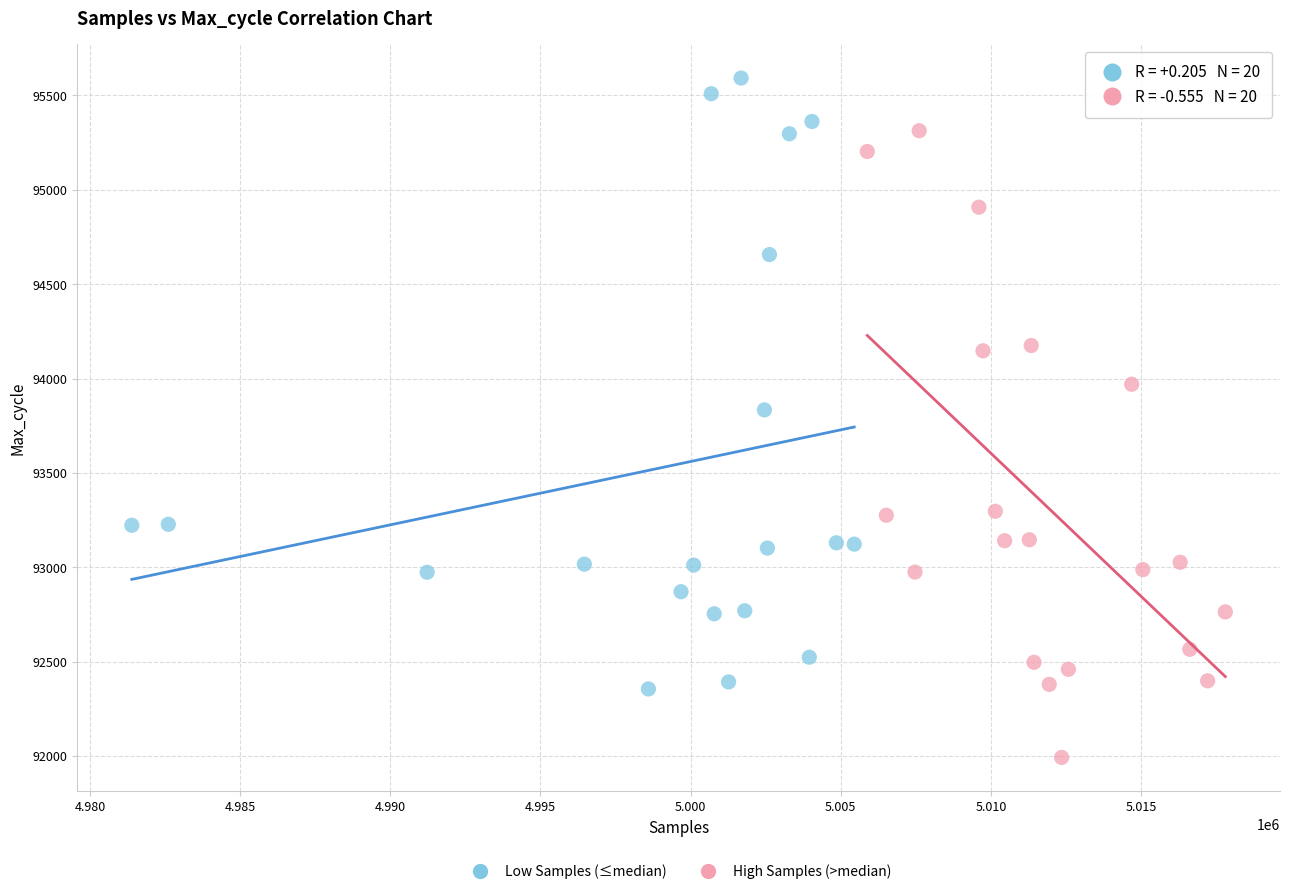

Which series contains the lowest Y value?

High Samples (>median)